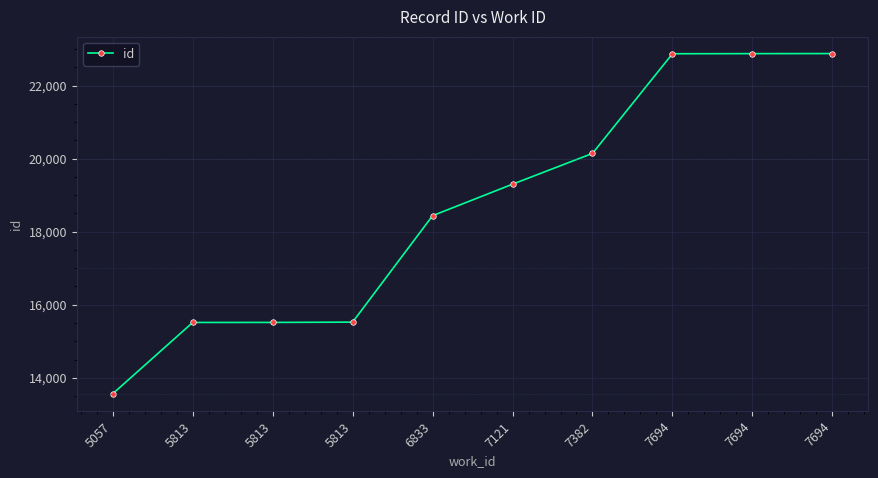

How many data points are less than 19300?

5